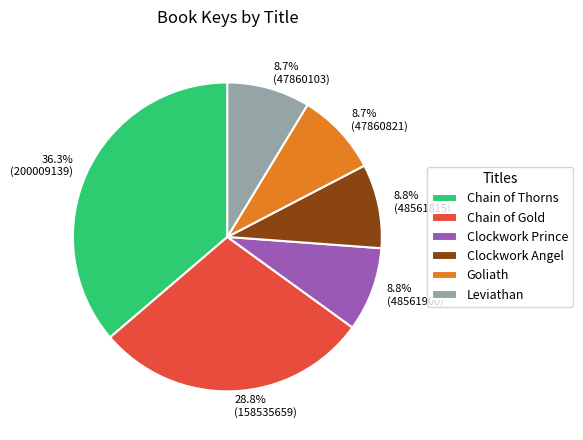

To the nearest percent, what is the difference between the largest and smallest slice percentages?

28%